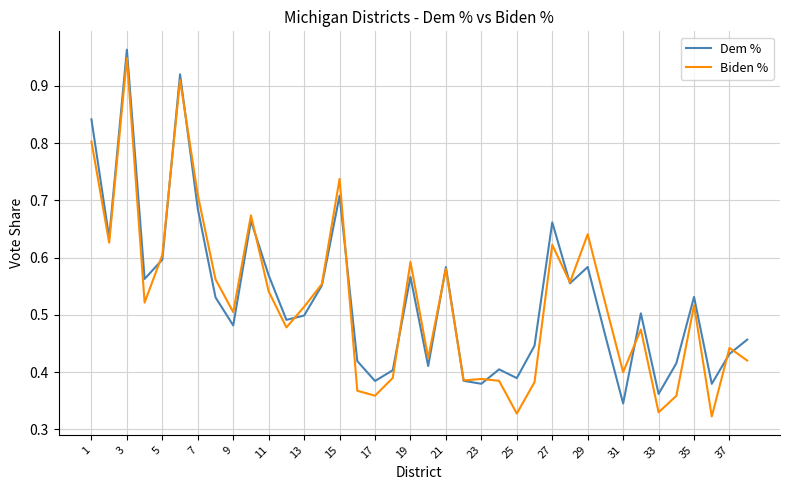

At which category is the sum across all series the highest?

3